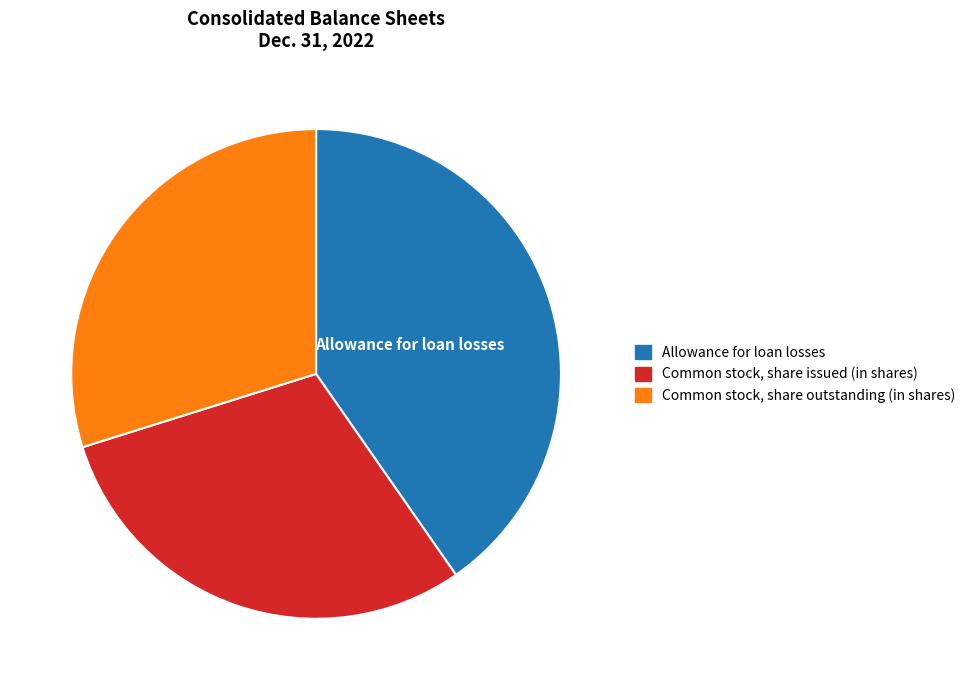

How many segments does this pie chart have?

3